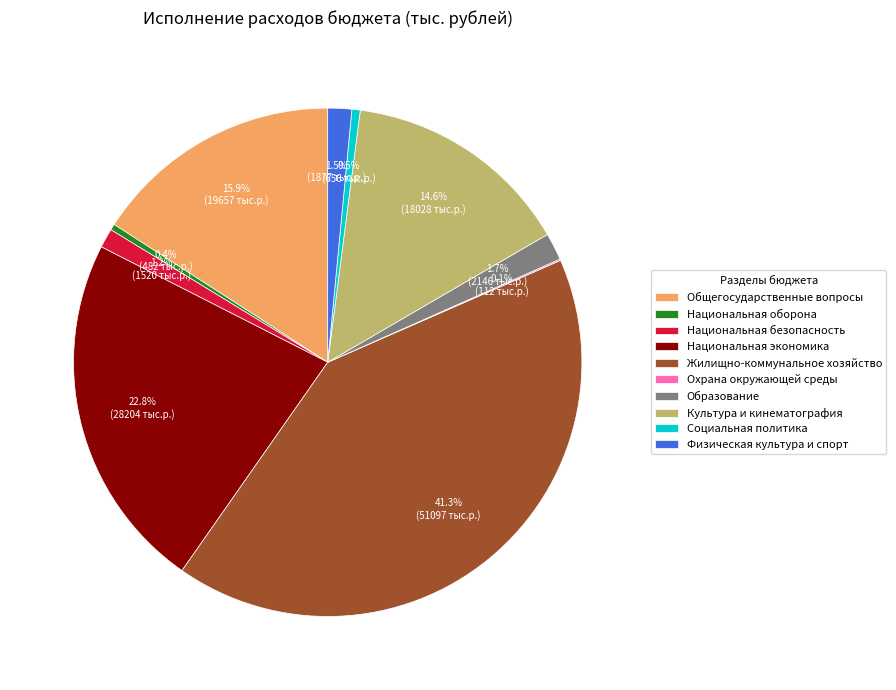

What percentage is the Национальная экономика slice, to the nearest percent?

23%